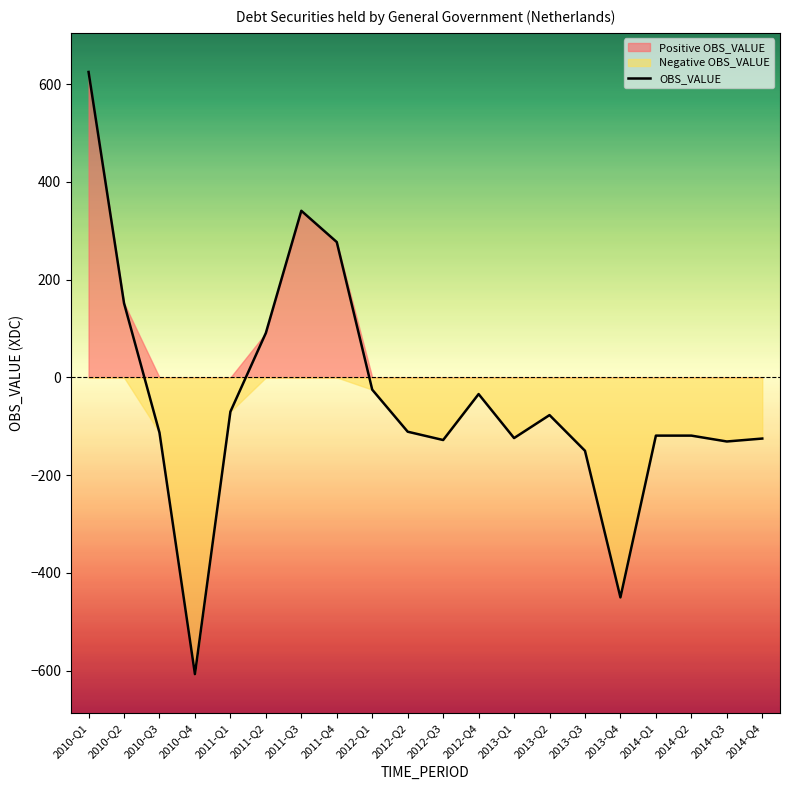

How many data points does each series have?

20